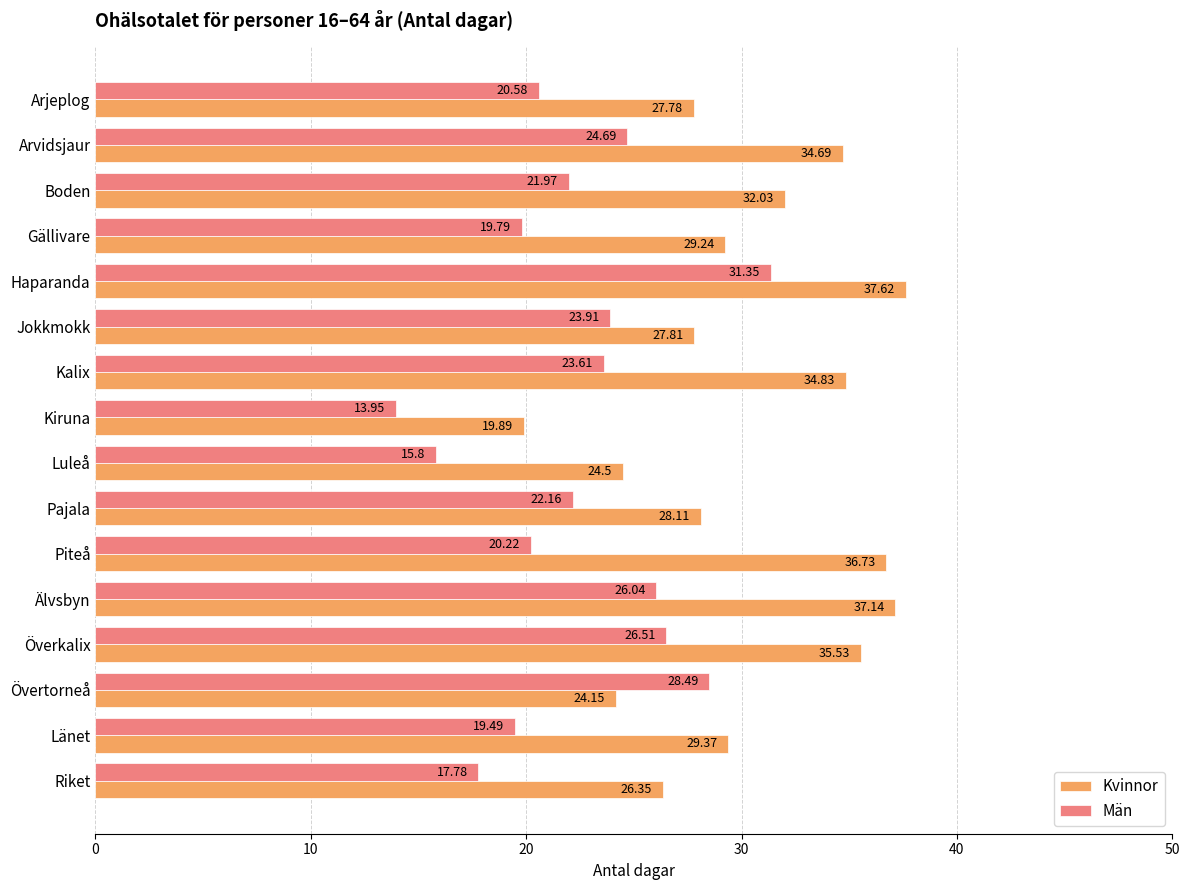

What is the sum of the Kvinnor values at Boden and Riket?

58.4